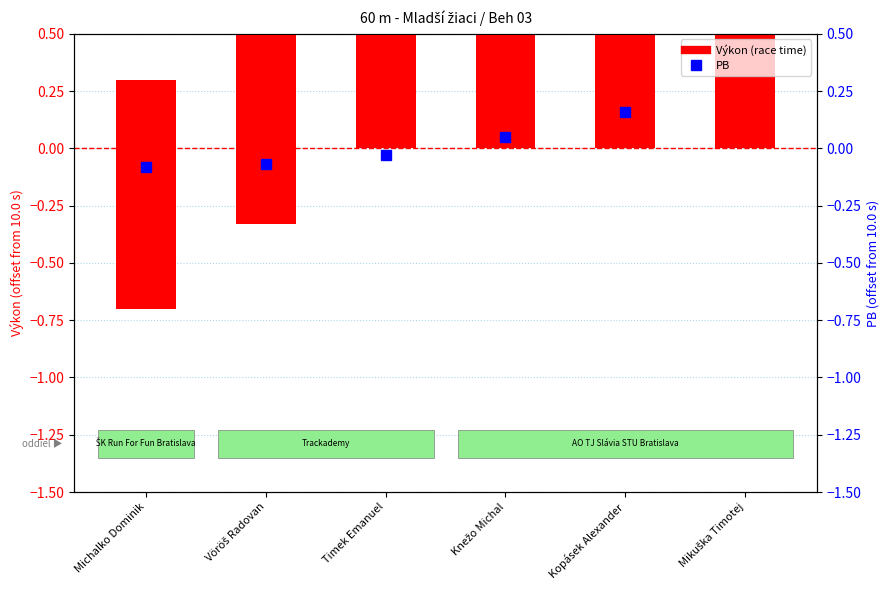

The Výkon (race time) series shows 1.3 at Mikuška Timotej. True or false?

True